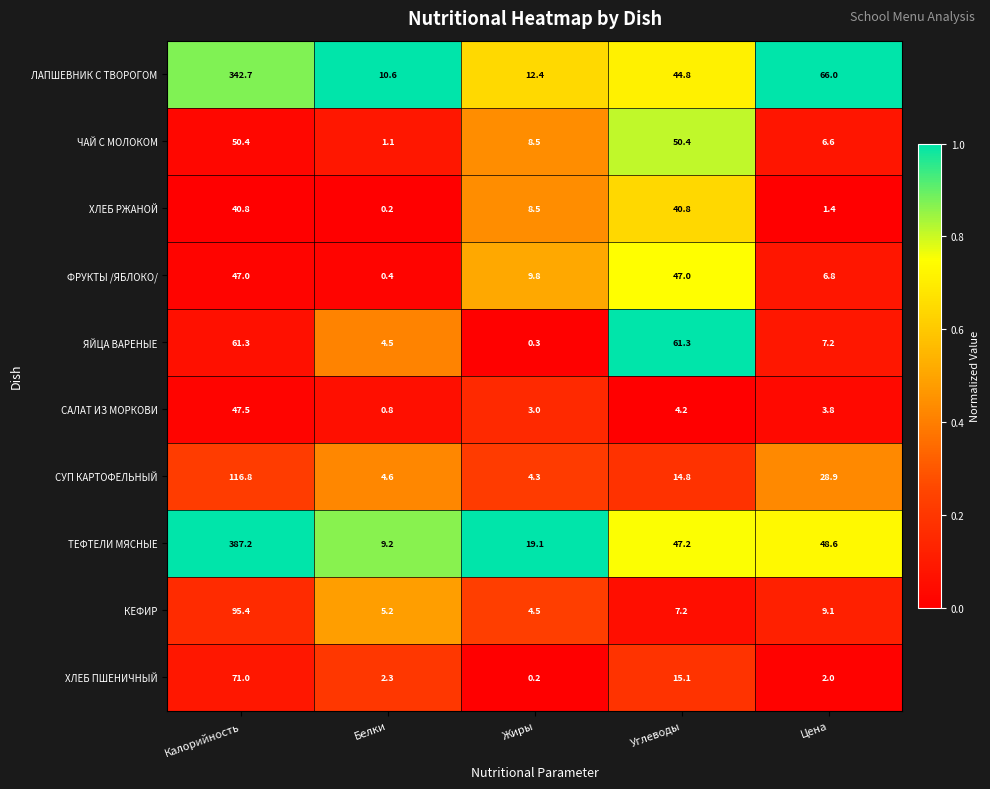

Is it true that ХЛЕБ РЖАНОЙ equals 8.5 at Жиры?

True